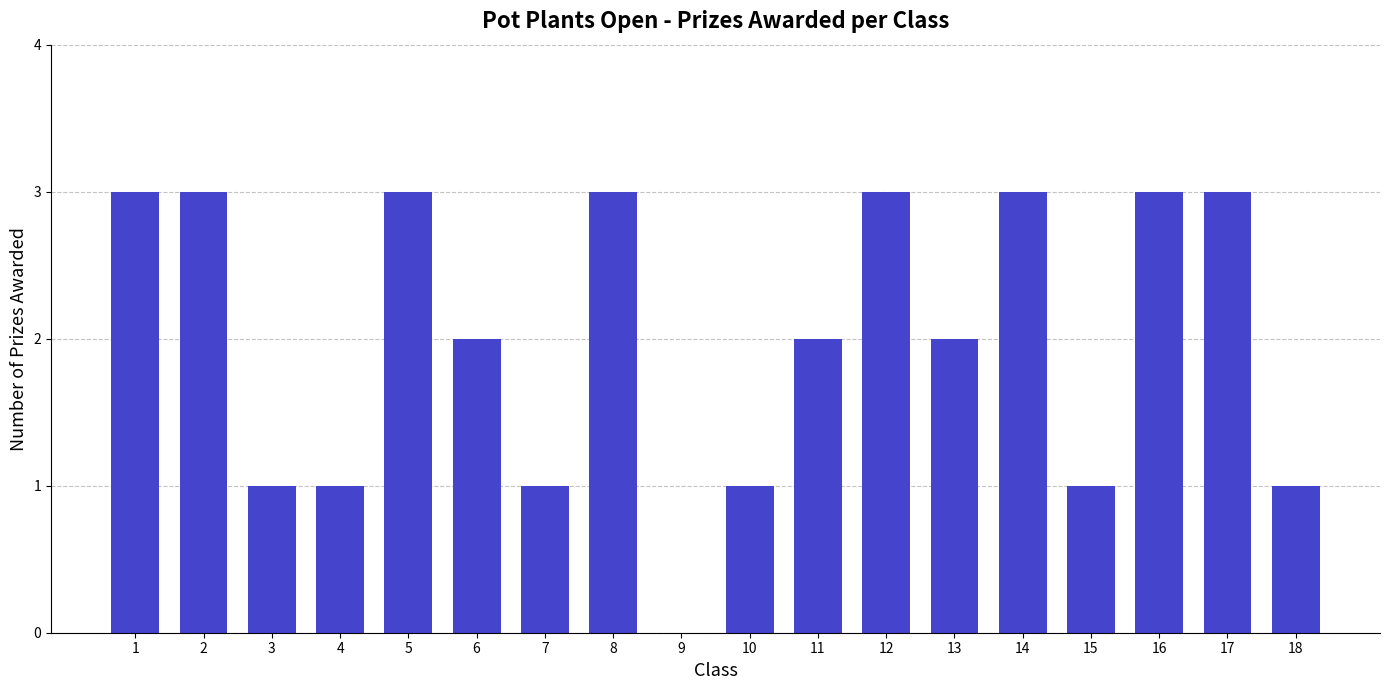

Reading left to right, transcribe all the data shown in this chart.

3	3	1	1	3	2	1	3	0	1	2	3	2	3	1	3	3	1